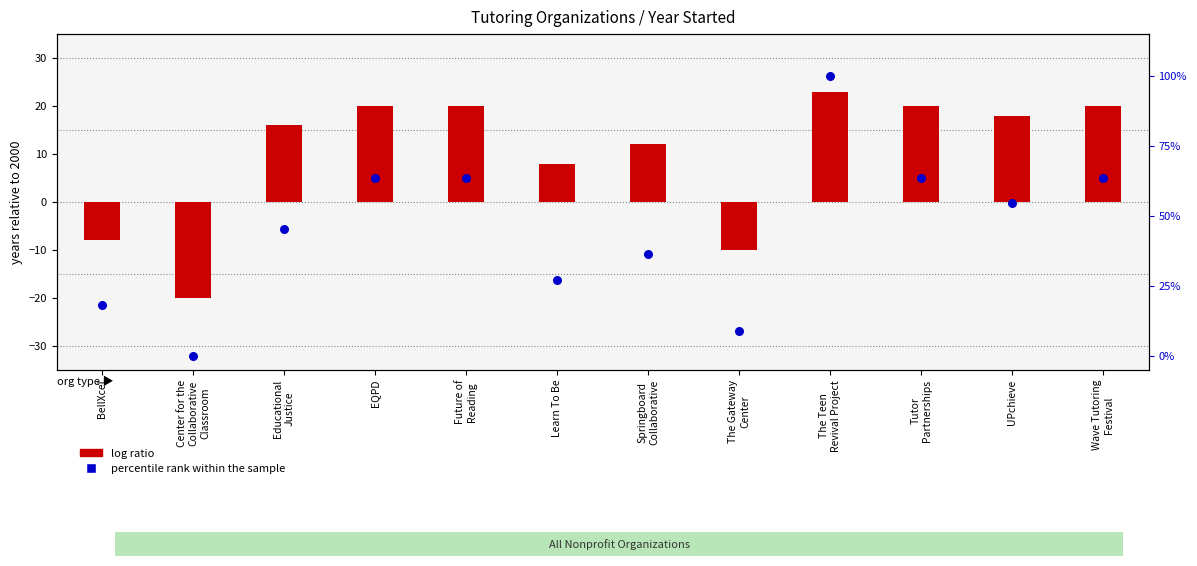

At how many categories does at least one series exceed 16?

10